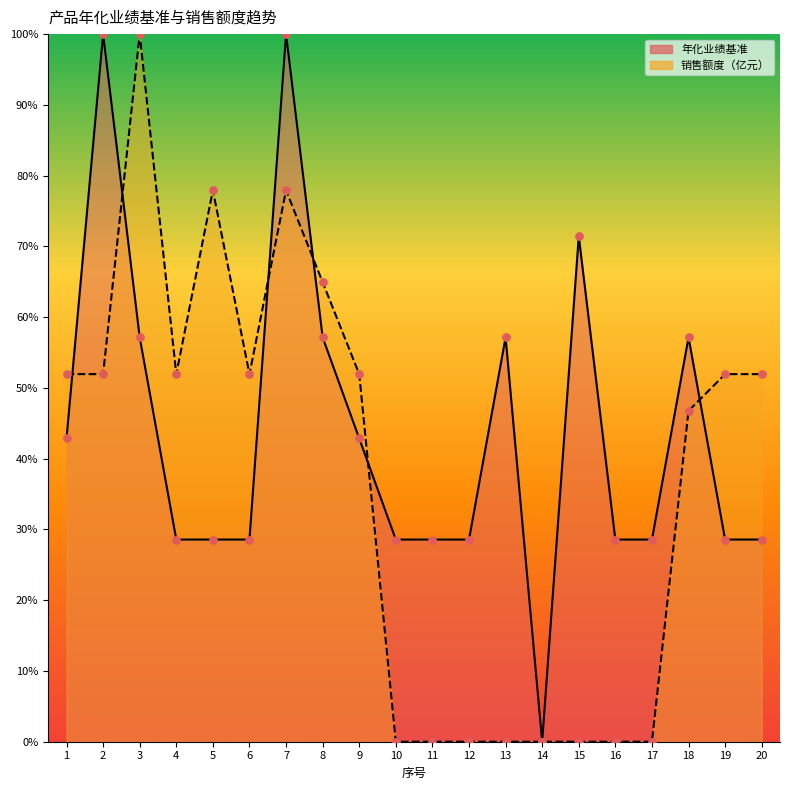

Which series contains the lowest Y value?

年化业绩基准